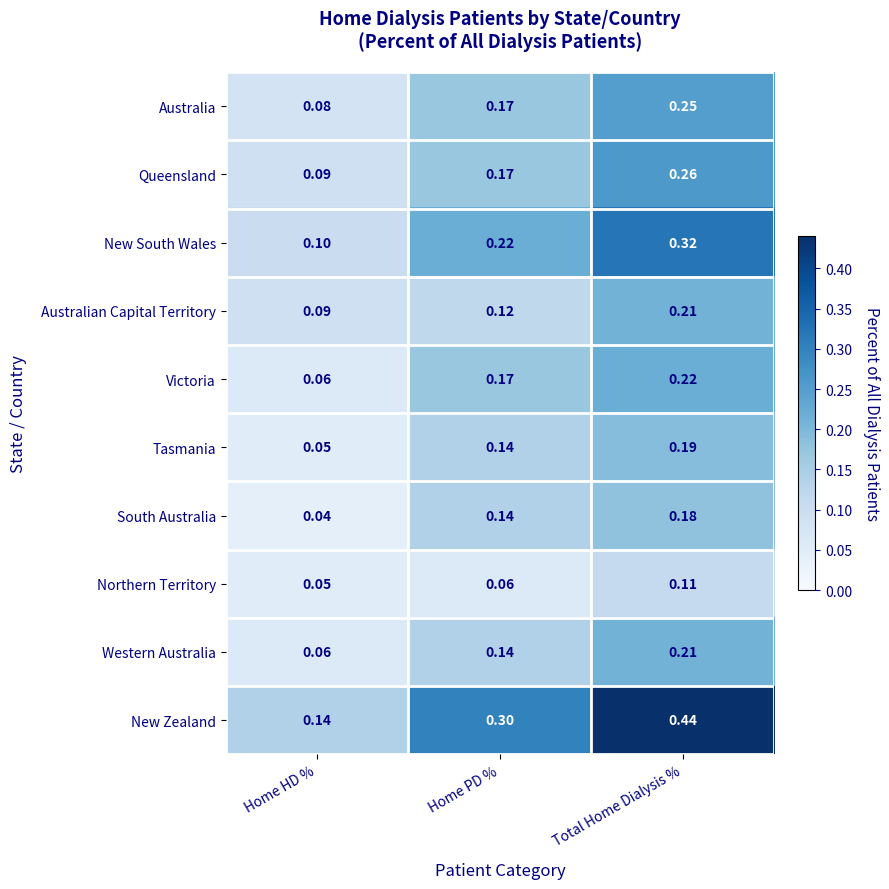

Which series has the widest spread of values?

New Zealand